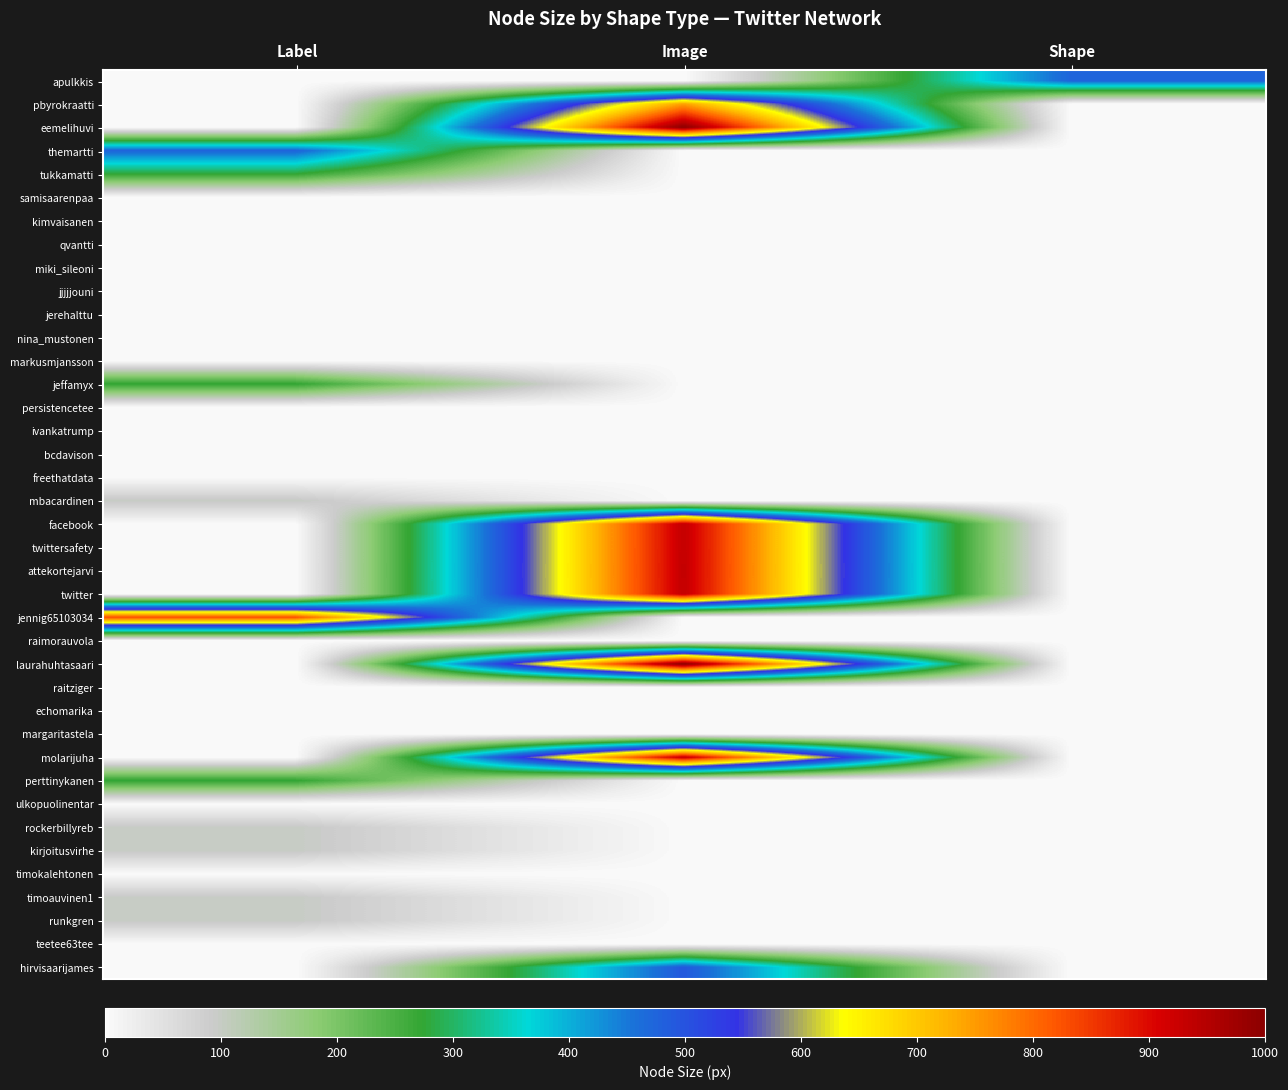

What is the spread (max minus min) of values at Shape?

476.1